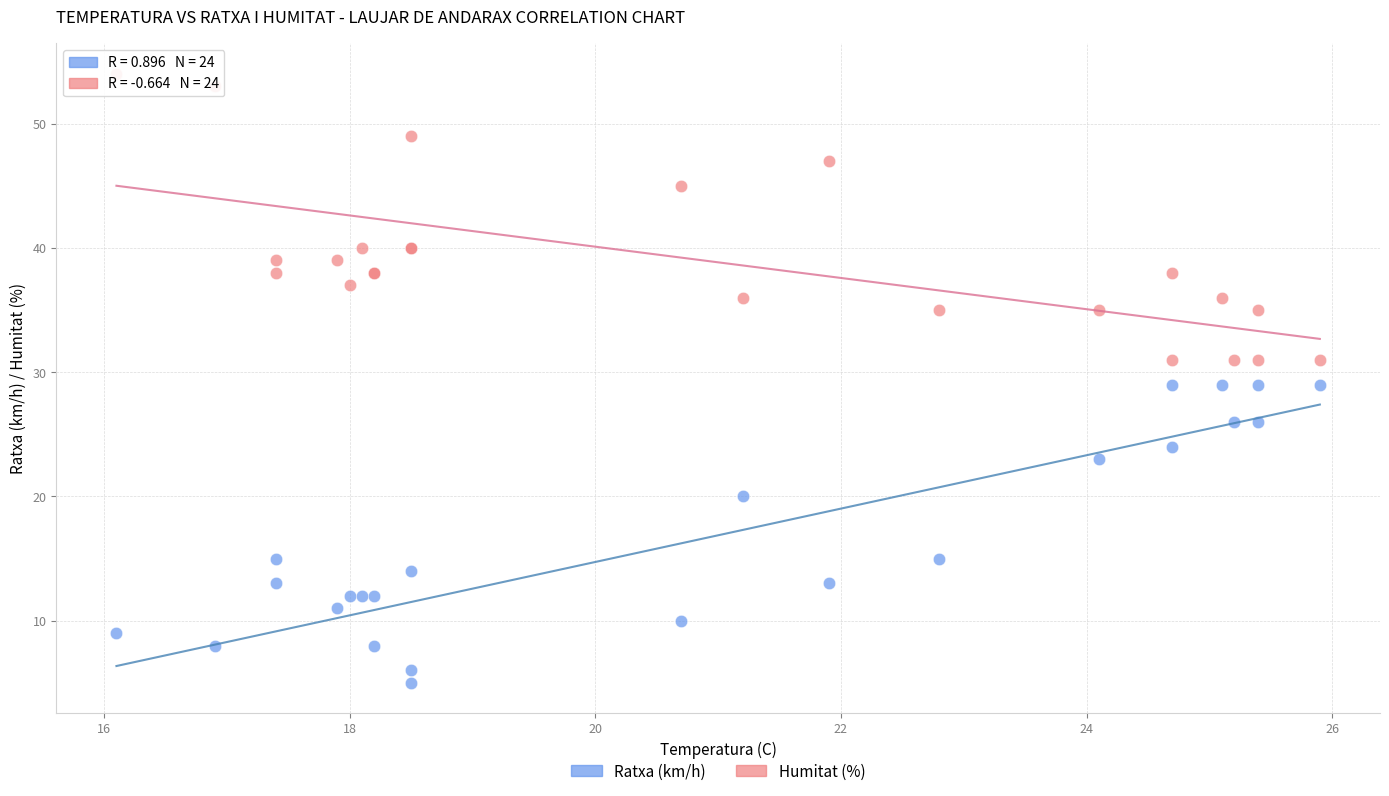

Which series has the widest spread of Y values?

Ratxa (km/h)